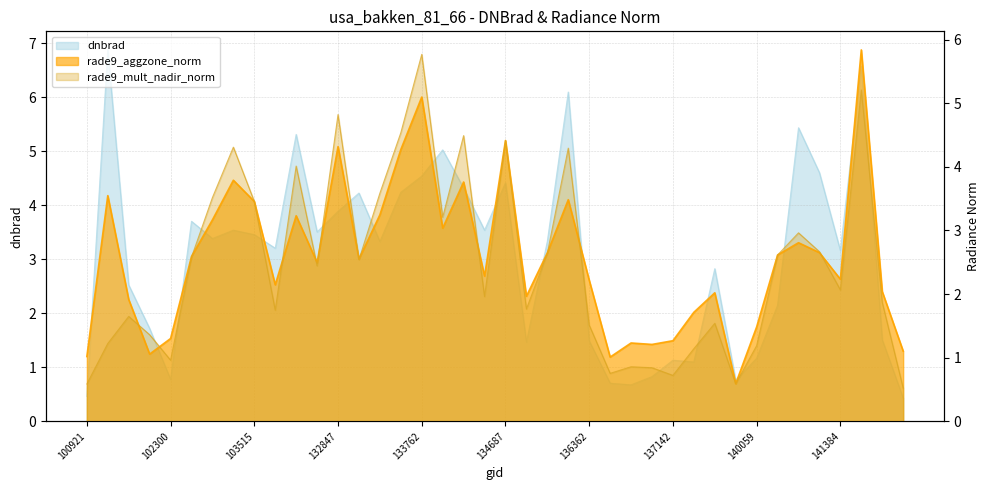

What is the value of the rade9_mult_nadir_norm point at the 29th from the left?

0.7